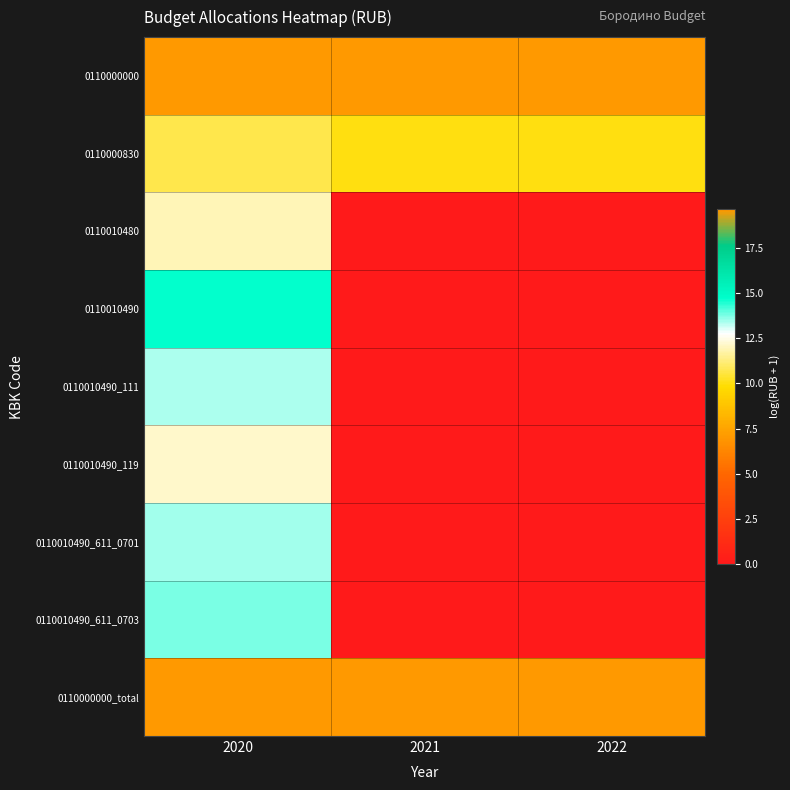

Reading left to right, extract all data points from this chart.

0110000000: 2020=19.6	2021=19.7	2022=19.6
0110000830: 2020=10.7	2021=10.0	2022=10.0
0110010480: 2020=12.0	2021=0.0	2022=0.0
0110010490: 2020=14.7	2021=0.0	2022=0.0
0110010490_111: 2020=13.4	2021=0.0	2022=0.0
0110010490_119: 2020=12.2	2021=0.0	2022=0.0
0110010490_611_0701: 2020=13.4	2021=0.0	2022=0.0
0110010490_611_0703: 2020=13.8	2021=0.0	2022=0.0
0110000000_total: 2020=19.6	2021=19.6	2022=19.6